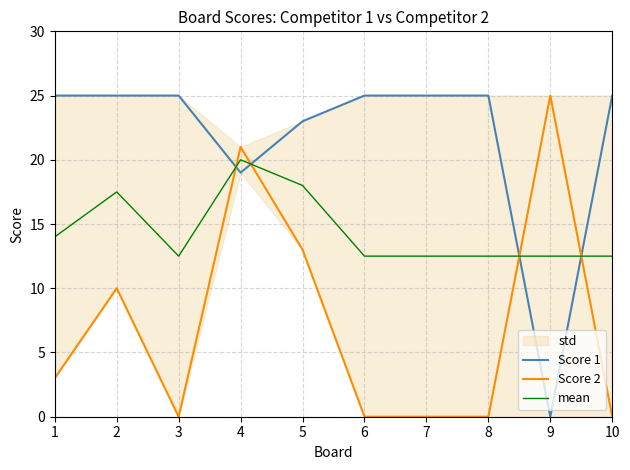

At which label is Score 1 closest to 12?

4